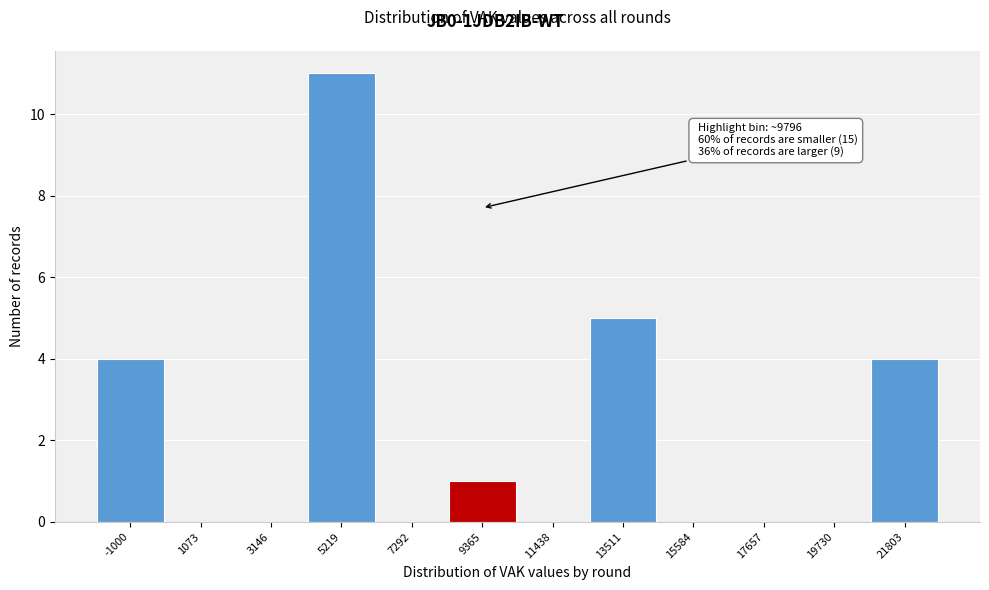

Reading left to right, list all the values displayed in this chart.

-1000=4	1073=0	3146=0	5219=11	7292=0	9365=1	11438=0	13511=5	15584=0	17657=0	19730=0	21803=4